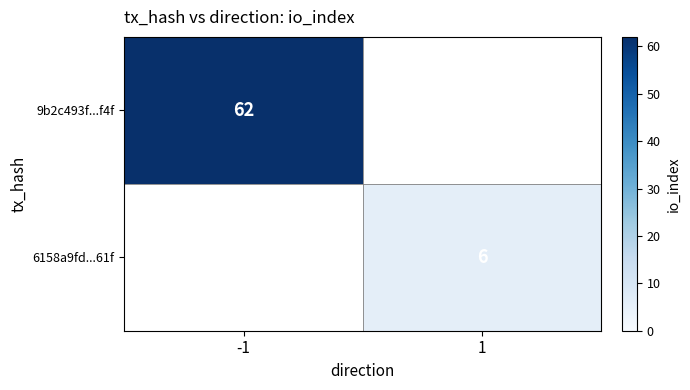

The value of 6158a9fd...61f at 1 is 9. True or false?

False